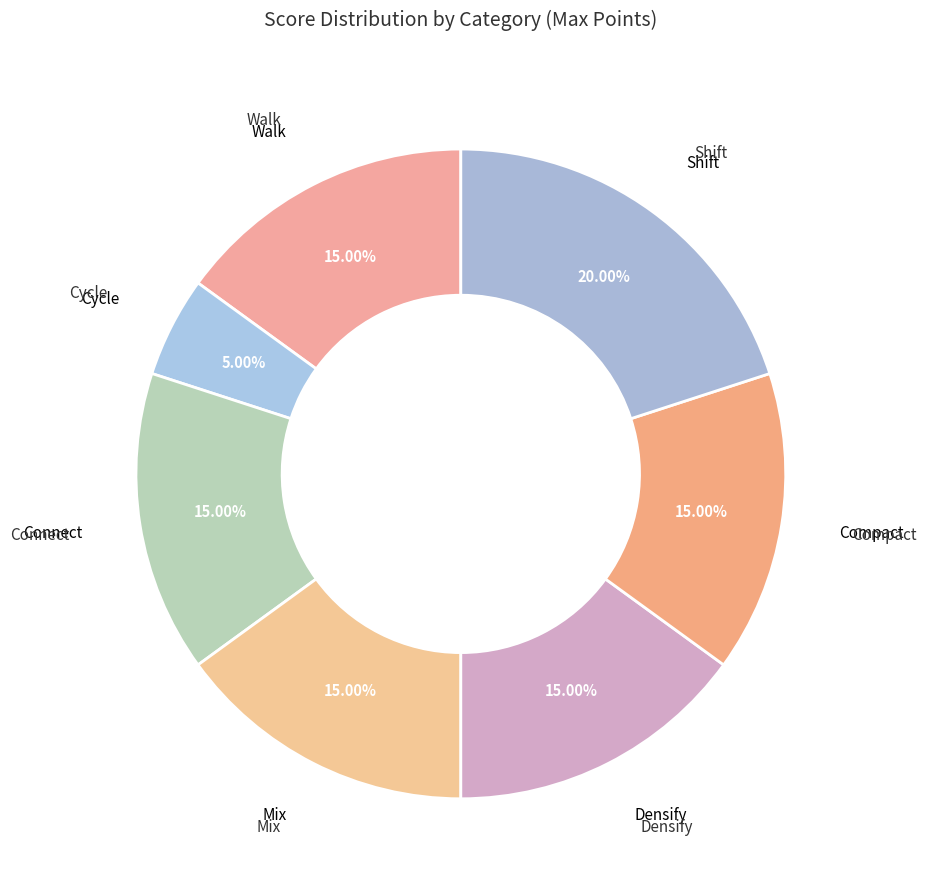

Which category has the biggest portion of the pie?

Shift